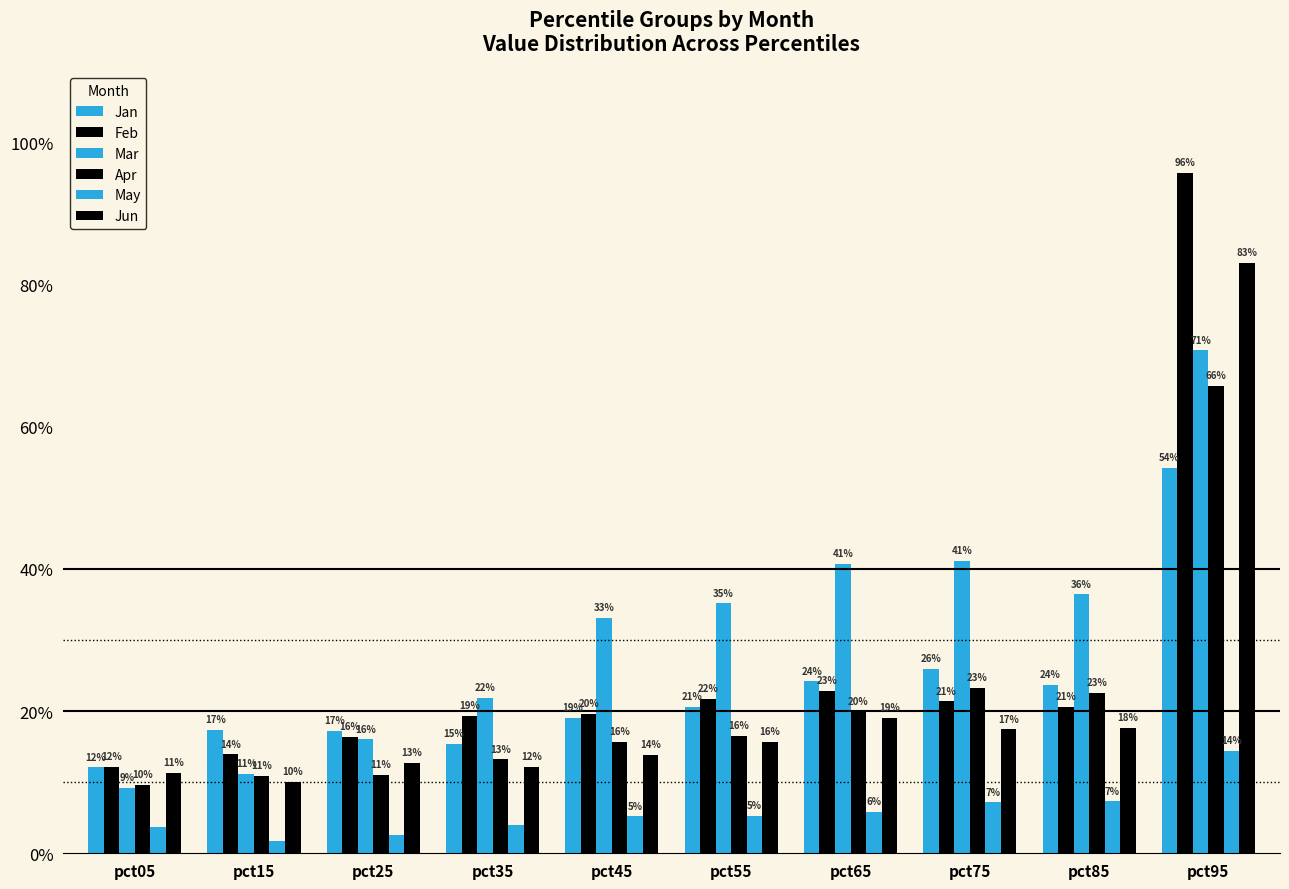

Does the chart contain any negative values?

No